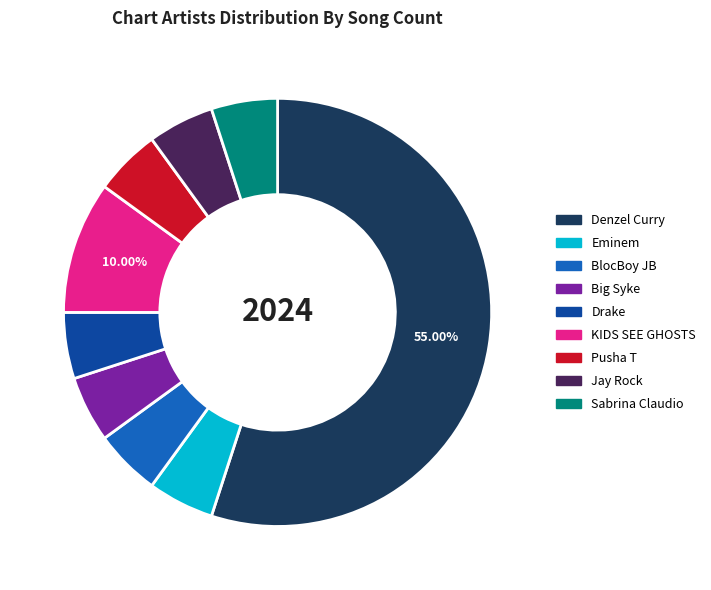

Does Jay Rock account for over 50% of the chart?

No